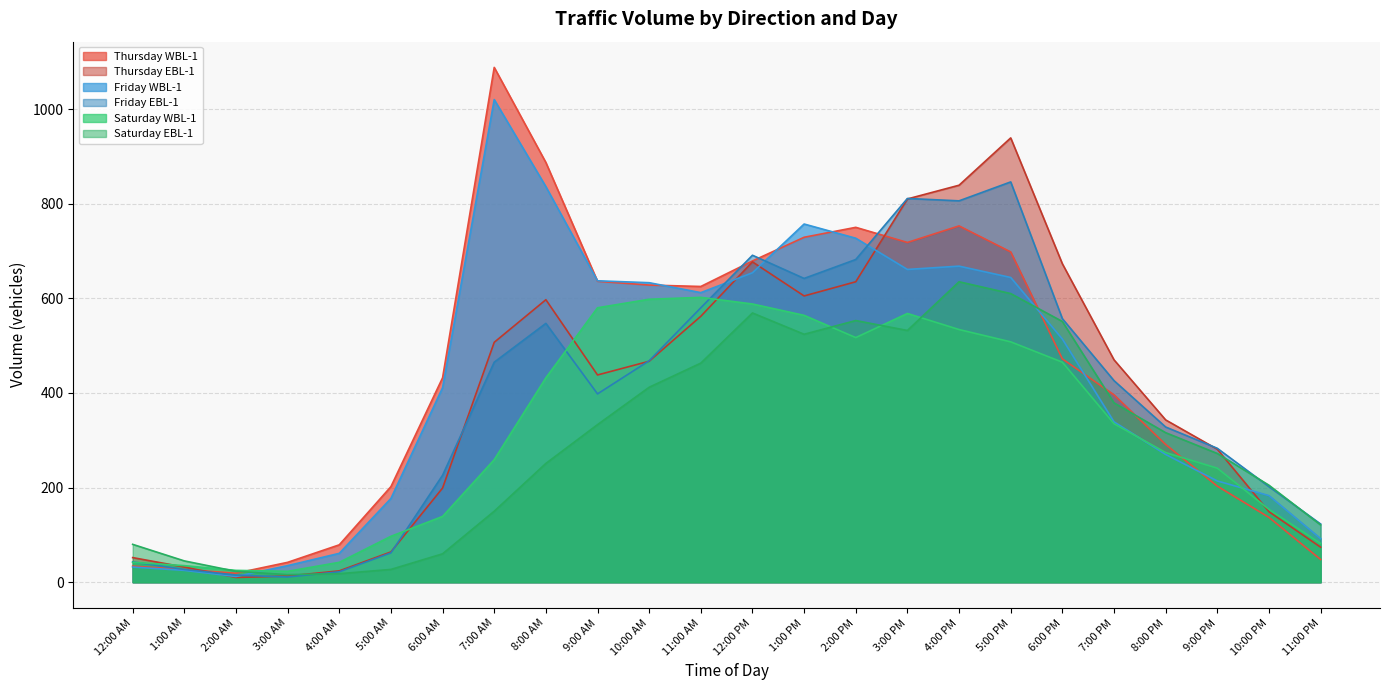

Reading left to right, list all the values displayed in this chart.

Thursday WBL-1: 12:00 AM=34	1:00 AM=27	2:00 AM=19	3:00 AM=42	4:00 AM=79	5:00 AM=202	6:00 AM=432	7:00 AM=1088	8:00 AM=887	9:00 AM=636	10:00 AM=628	11:00 AM=625	12:00 PM=679	1:00 PM=729	2:00 PM=750	3:00 PM=718	4:00 PM=753	5:00 PM=698	6:00 PM=472	7:00 PM=396	8:00 PM=291	9:00 PM=203	10:00 PM=137	11:00 PM=48
Thursday EBL-1: 12:00 AM=52	1:00 AM=32	2:00 AM=10	3:00 AM=13	4:00 AM=24	5:00 AM=64	6:00 AM=199	7:00 AM=507	8:00 AM=597	9:00 AM=438	10:00 AM=467	11:00 AM=562	12:00 PM=677	1:00 PM=605	2:00 PM=635	3:00 PM=810	4:00 PM=839	5:00 PM=939	6:00 PM=673	7:00 PM=470	8:00 PM=343	9:00 PM=281	10:00 PM=149	11:00 PM=74
Friday WBL-1: 12:00 AM=32	1:00 AM=25	2:00 AM=12	3:00 AM=35	4:00 AM=61	5:00 AM=177	6:00 AM=411	7:00 AM=1020	8:00 AM=836	9:00 AM=637	10:00 AM=633	11:00 AM=612	12:00 PM=654	1:00 PM=757	2:00 PM=727	3:00 PM=661	4:00 PM=668	5:00 PM=644	6:00 PM=514	7:00 PM=339	8:00 PM=270	9:00 PM=214	10:00 PM=183	11:00 PM=92
Friday EBL-1: 12:00 AM=43	1:00 AM=27	2:00 AM=15	3:00 AM=11	4:00 AM=22	5:00 AM=62	6:00 AM=226	7:00 AM=465	8:00 AM=547	9:00 AM=398	10:00 AM=468	11:00 AM=580	12:00 PM=691	1:00 PM=642	2:00 PM=682	3:00 PM=811	4:00 PM=806	5:00 PM=846	6:00 PM=557	7:00 PM=426	8:00 PM=328	9:00 PM=283	10:00 PM=202	11:00 PM=123
Saturday WBL-1: 12:00 AM=42	1:00 AM=35	2:00 AM=25	3:00 AM=23	4:00 AM=42	5:00 AM=97	6:00 AM=139	7:00 AM=259	8:00 AM=432	9:00 AM=580	10:00 AM=598	11:00 AM=602	12:00 PM=588	1:00 PM=564	2:00 PM=517	3:00 PM=568	4:00 PM=534	5:00 PM=508	6:00 PM=465	7:00 PM=335	8:00 PM=274	9:00 PM=241	10:00 PM=154	11:00 PM=82
Saturday EBL-1: 12:00 AM=80	1:00 AM=45	2:00 AM=23	3:00 AM=16	4:00 AM=18	5:00 AM=27	6:00 AM=60	7:00 AM=150	8:00 AM=251	9:00 AM=333	10:00 AM=412	11:00 AM=463	12:00 PM=569	1:00 PM=524	2:00 PM=553	3:00 PM=532	4:00 PM=635	5:00 PM=610	6:00 PM=551	7:00 PM=379	8:00 PM=316	9:00 PM=272	10:00 PM=205	11:00 PM=121